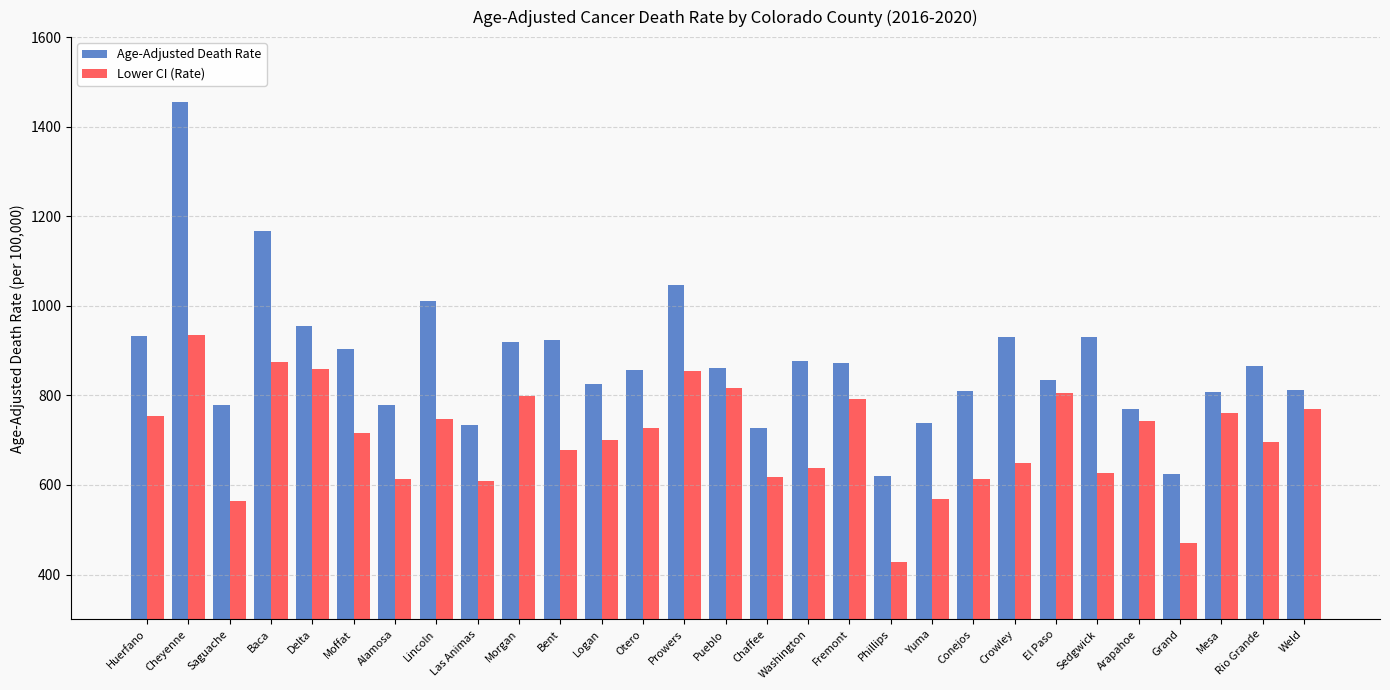

Which series has the largest total across all categories?

Age-Adjusted Death Rate